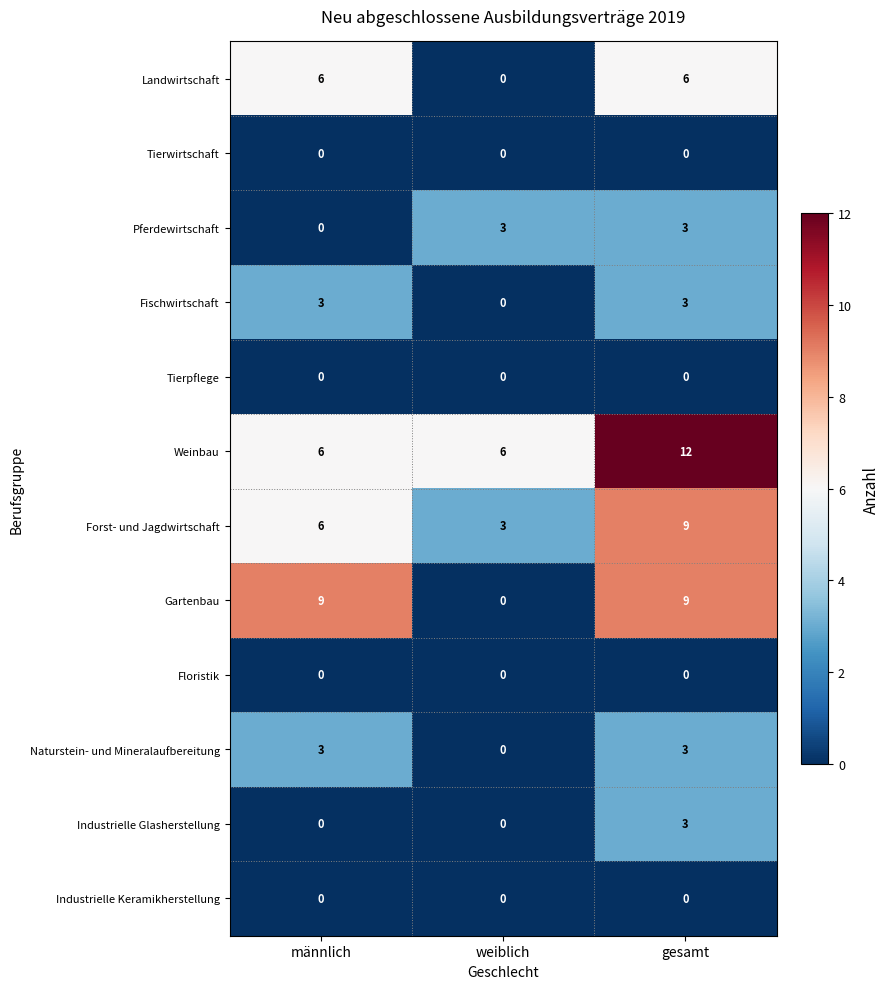

Is it true that Forst- und Jagdwirtschaft equals 4 at männlich?

False